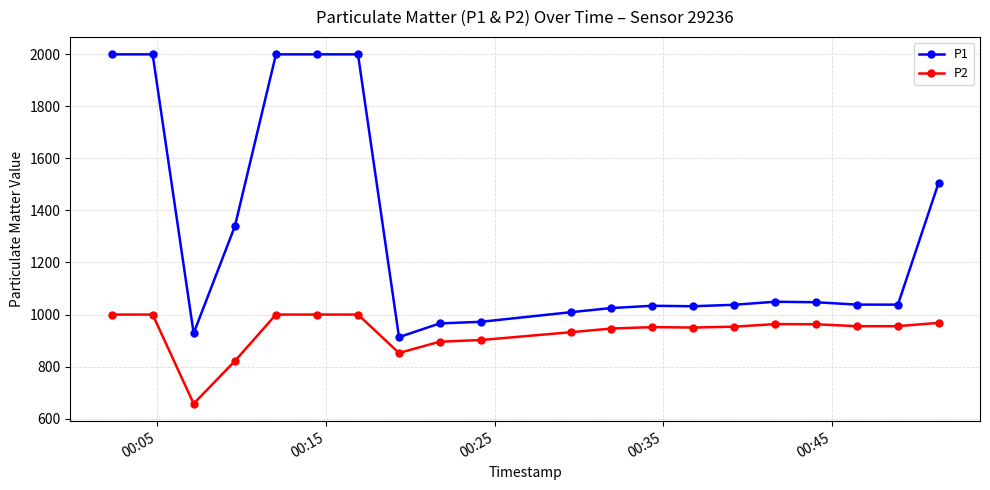

Is this an area chart (filled region under the line)?

No